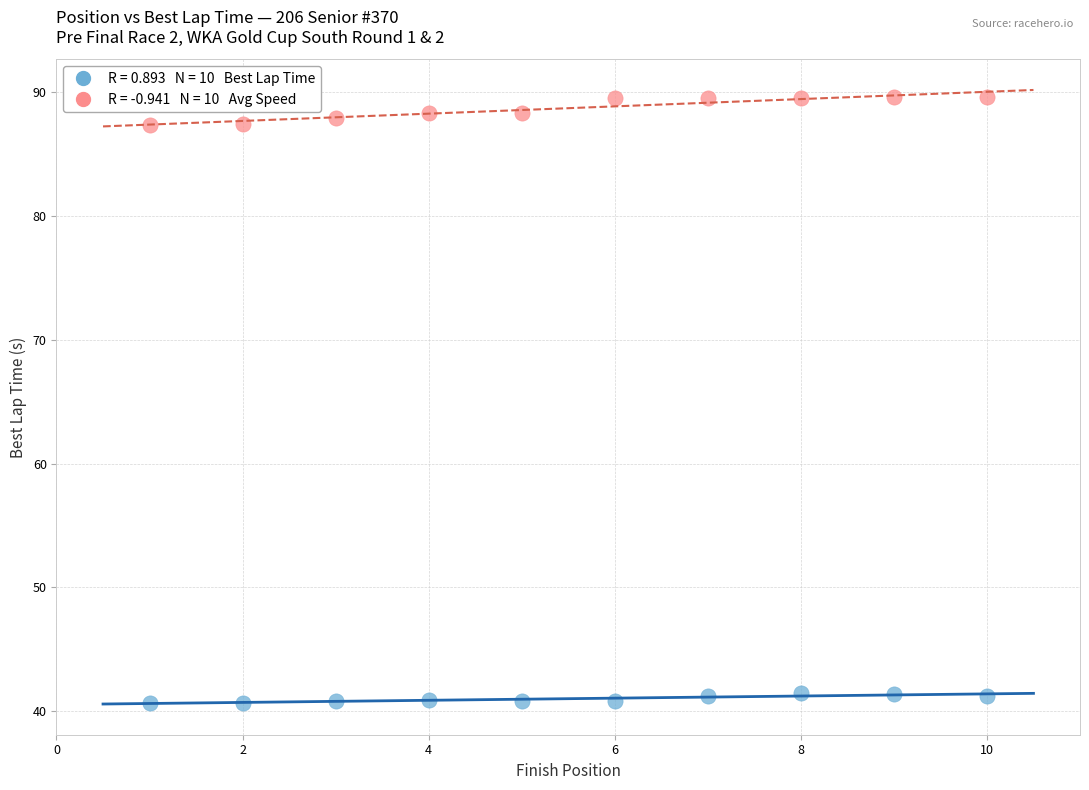

Across all data points, what is the range of X values (max minus min)?

9.0